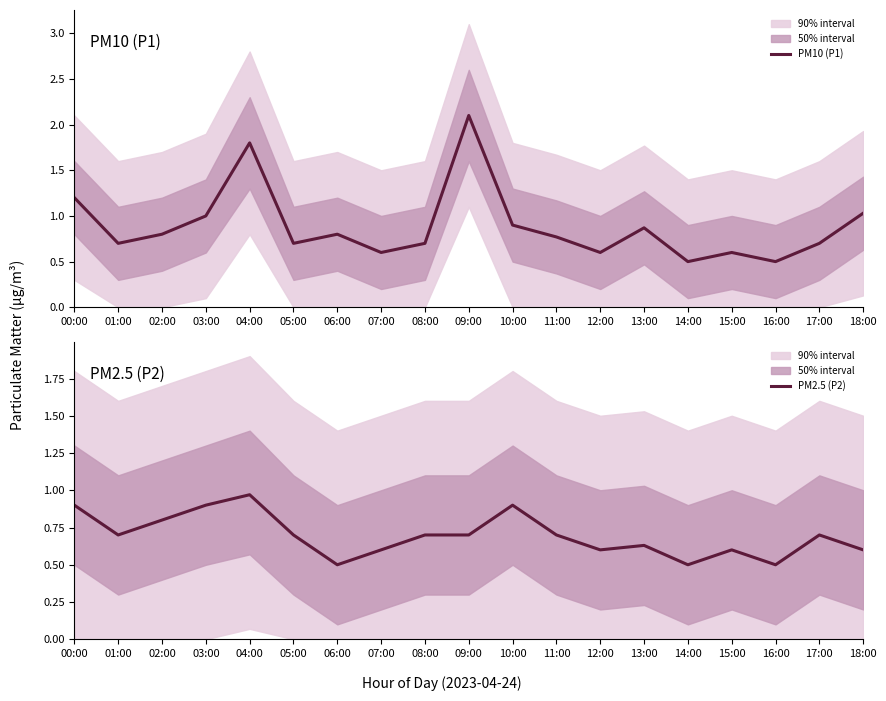

Reading left to right, transcribe all the data shown in this chart.

PM10 (P1): 00:00=1.2	01:00=0.7	02:00=0.8	03:00=1.0	04:00=1.8	05:00=0.7	06:00=0.8	07:00=0.6	08:00=0.7	09:00=2.1	10:00=0.9	11:00=0.8	12:00=0.6	13:00=0.9	14:00=0.5	15:00=0.6	16:00=0.5	17:00=0.7	18:00=1.0
PM2.5 (P2): 00:00=0.9	01:00=0.7	02:00=0.8	03:00=0.9	04:00=1.0	05:00=0.7	06:00=0.5	07:00=0.6	08:00=0.7	09:00=0.7	10:00=0.9	11:00=0.7	12:00=0.6	13:00=0.6	14:00=0.5	15:00=0.6	16:00=0.5	17:00=0.7	18:00=0.6